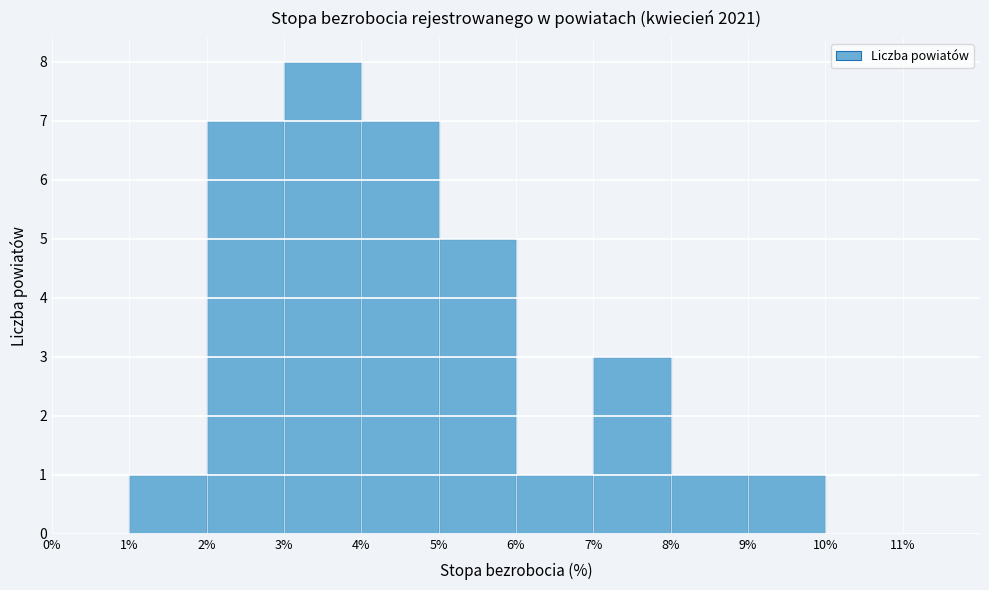

Reading left to right, list every bar in this chart as the range it spans on the x-axis followed by its height. The values are not printed on the chart, so give them approximately, as read against the axis.

0% to 1%: 0
1% to 2%: 1
2% to 3%: 7
3% to 4%: 8
4% to 5%: 7
5% to 6%: 5
6% to 7%: 1
7% to 8%: 3
8% to 9%: 1
9% to 10%: 1
10% to 11%: 0